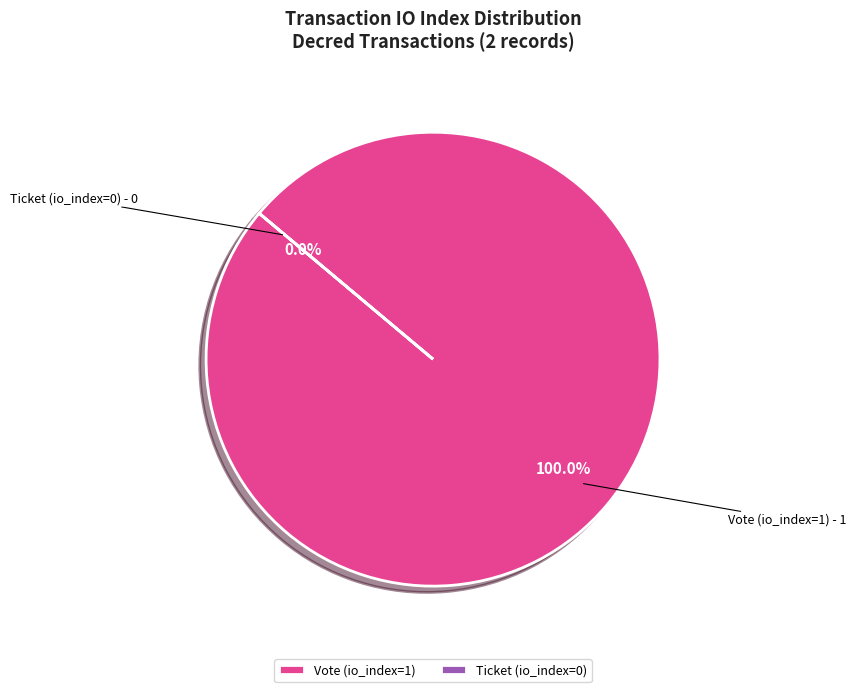

To the nearest percent, what portion does Vote (io_index=1) represent?

100%